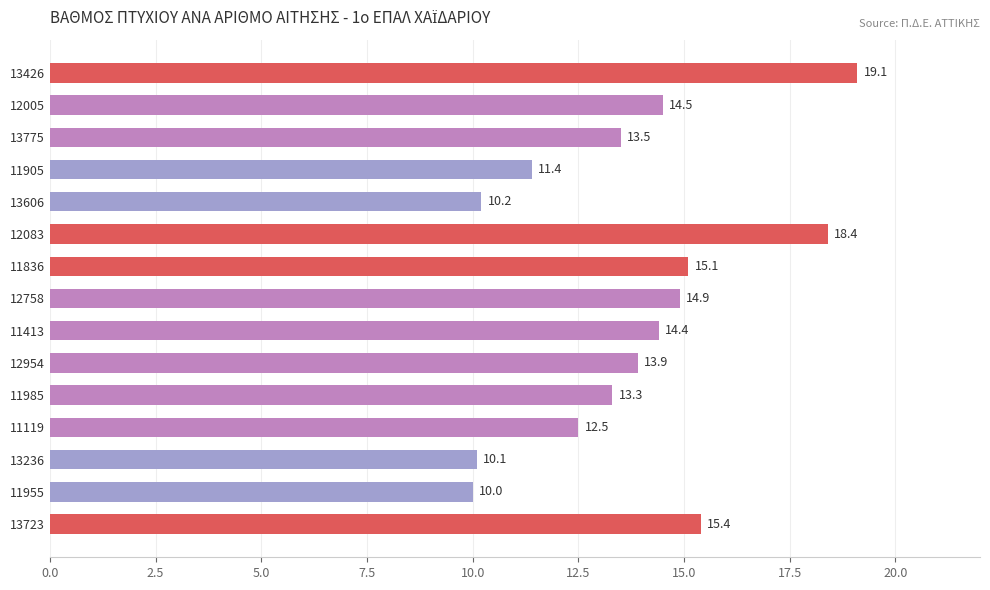

The chart shows a value of 15.1 at 11836. True or false?

True